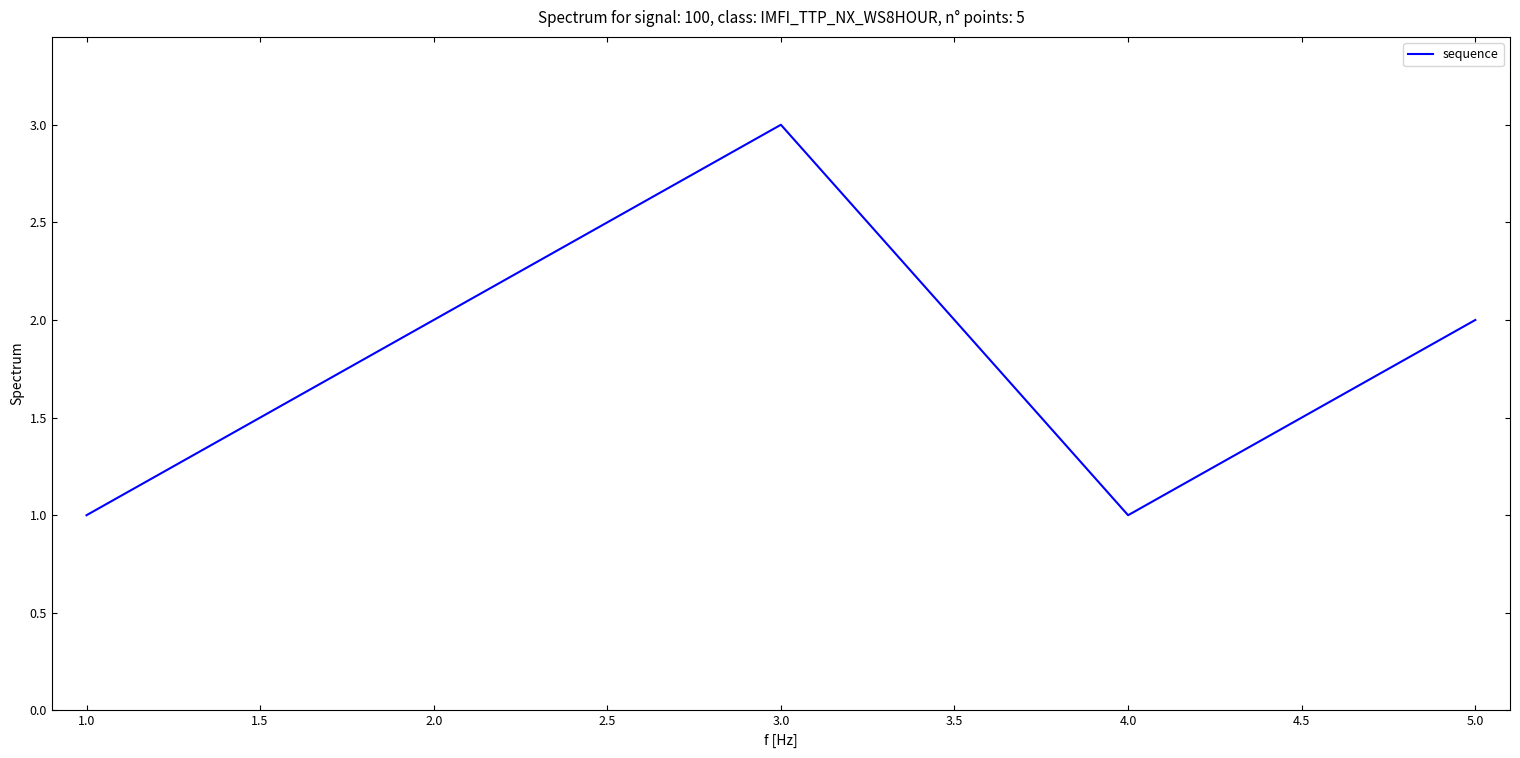

What is the change in value from 1.0 to 2.0?

+1